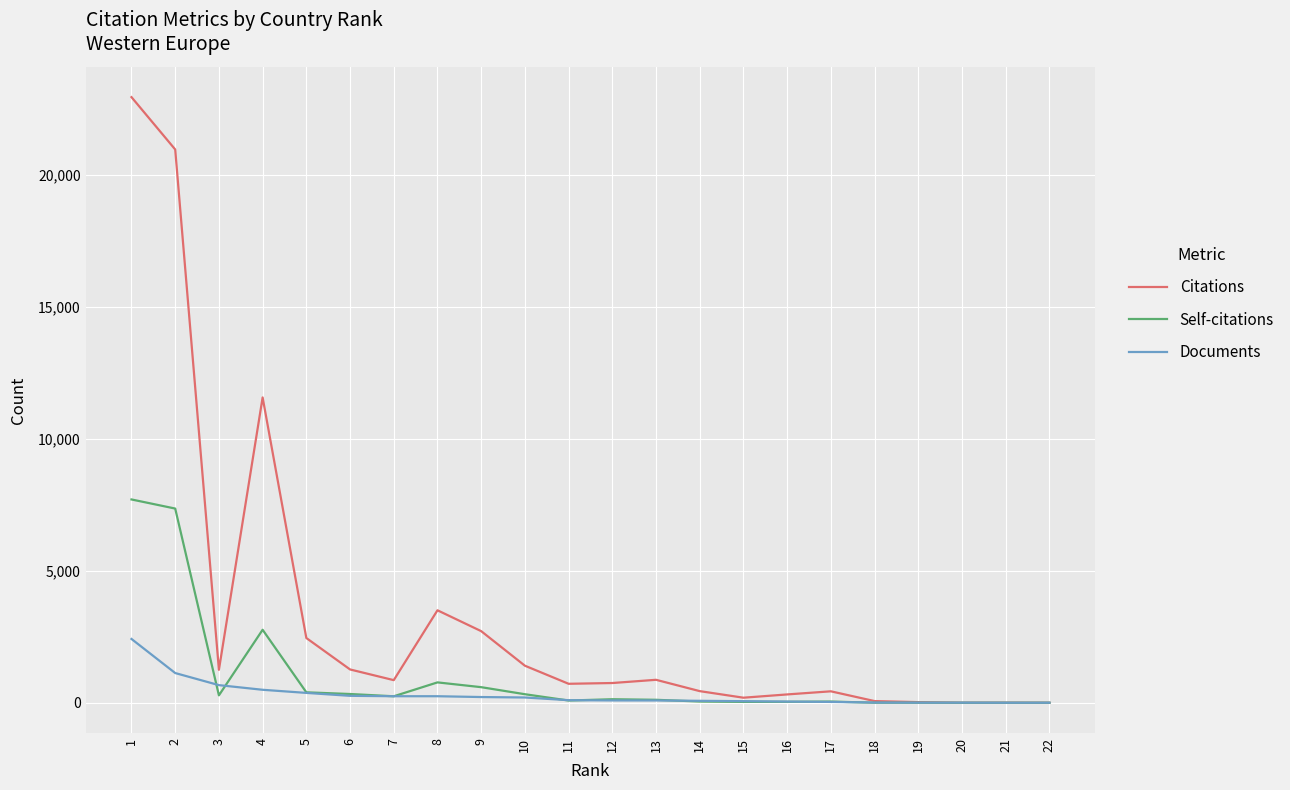

Rank the series by their average value, from highest to lowest.

Citations, Self-citations, Documents